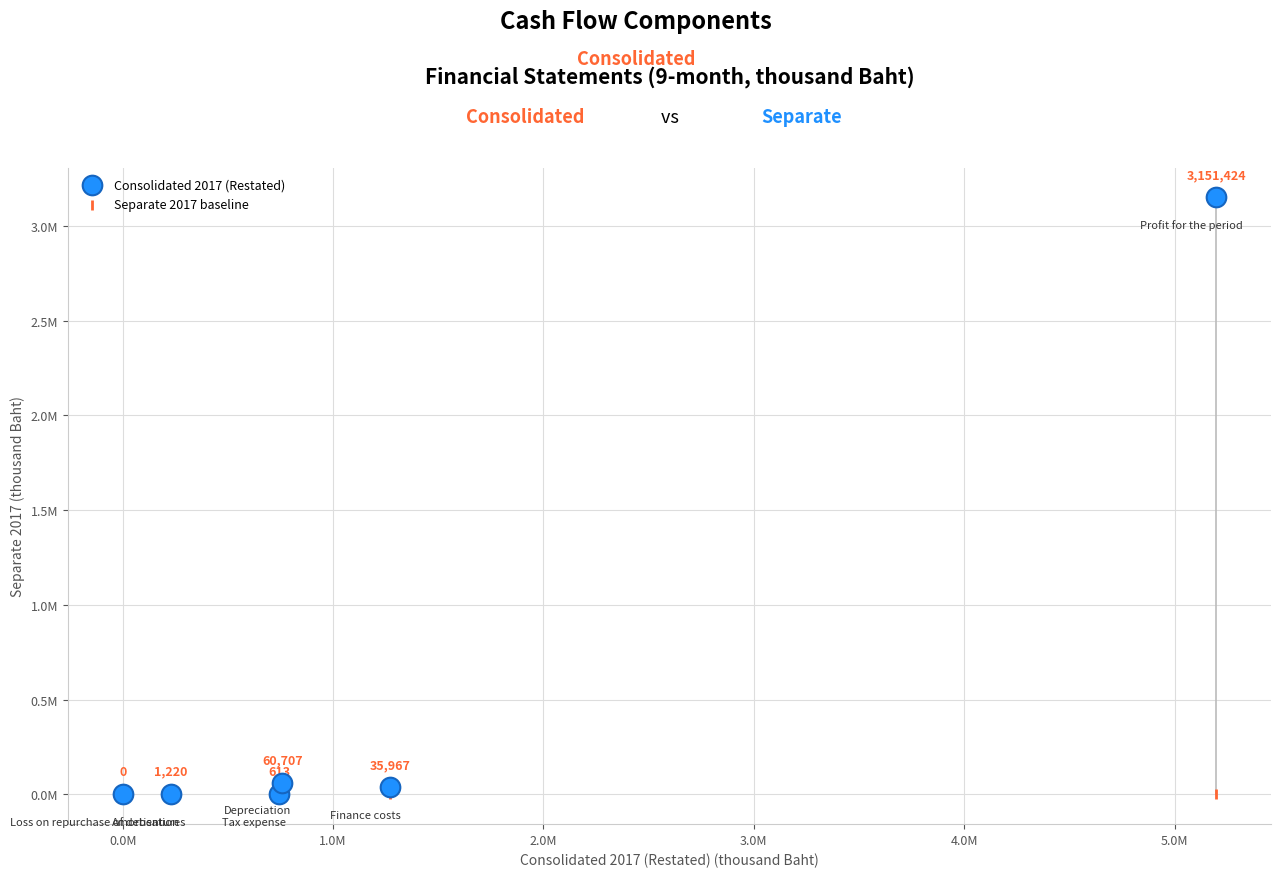

What are all the series names shown in the legend?

Consolidated 2017 (Restated), Separate 2017 baseline